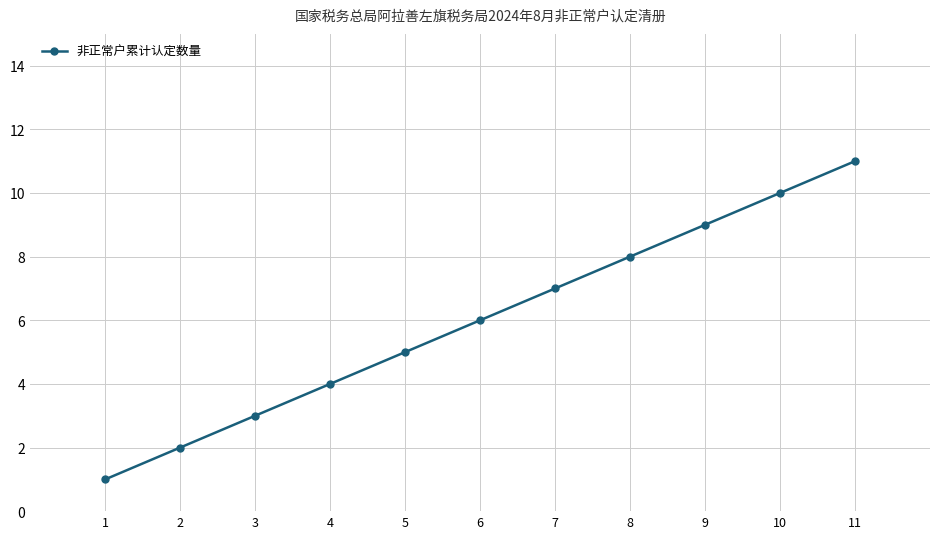

Rank the categories by value from lowest to highest.

1, 2, 3, 4, 5, 6, 7, 8, 9, 10, 11